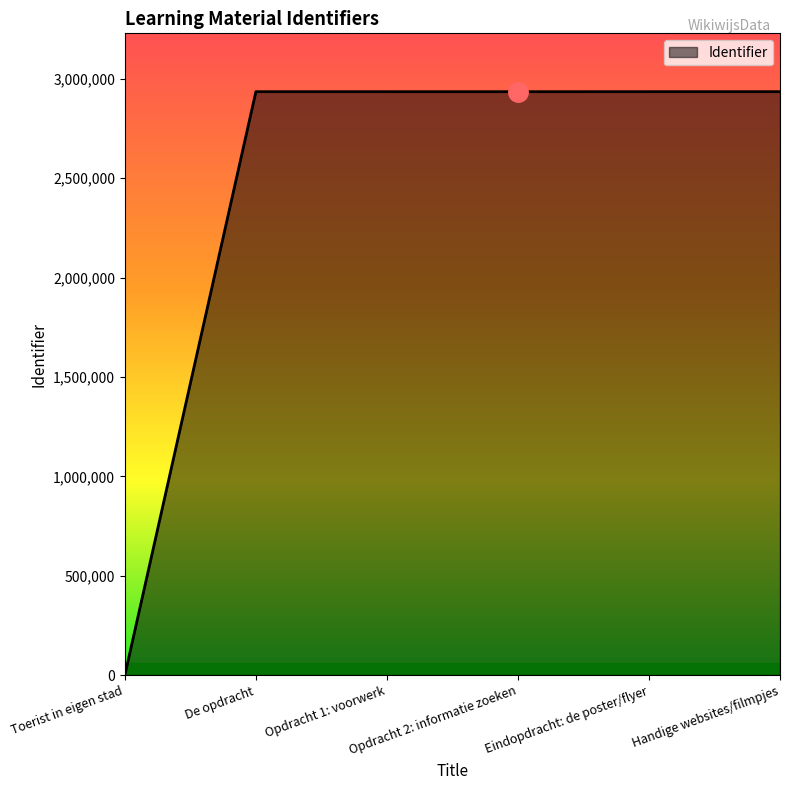

How many lines are shown in the chart?

1